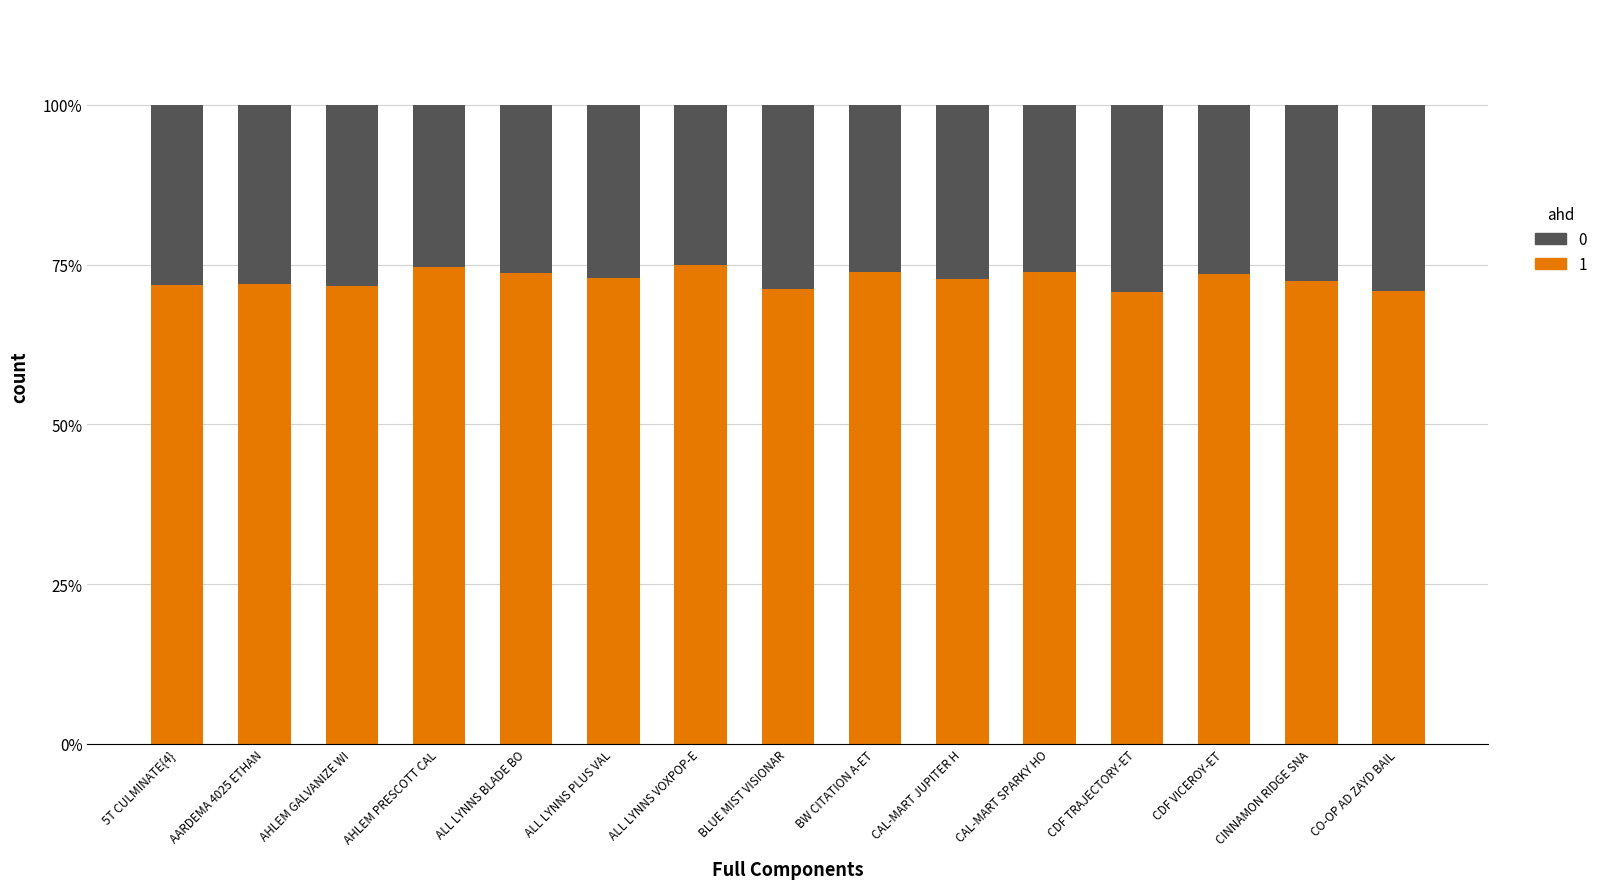

What is the total value across all series at CO-OP AD ZAYD BAIL?

100.0